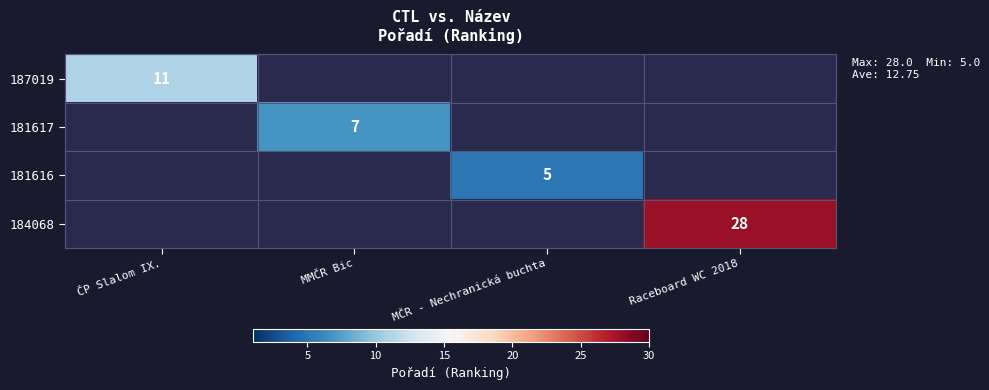

Is it true that 181617 equals 4 at MMČR Bic?

False